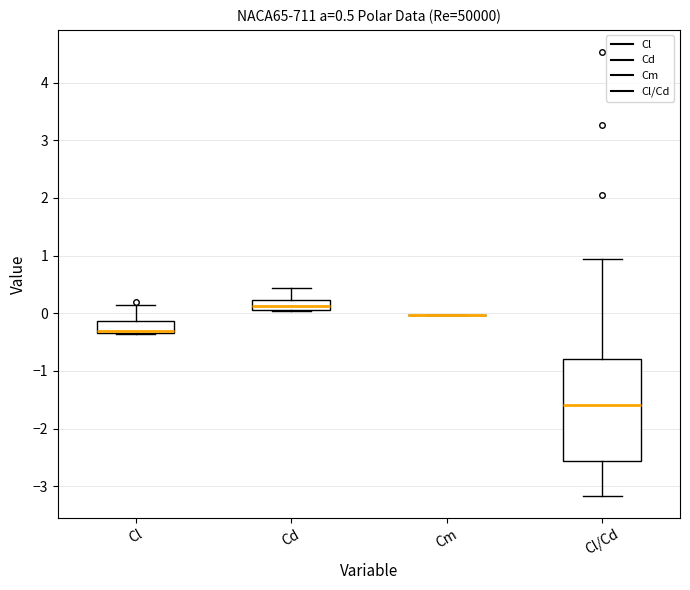

Which box is the tallest, from its lower edge to its upper edge?

Cl/Cd